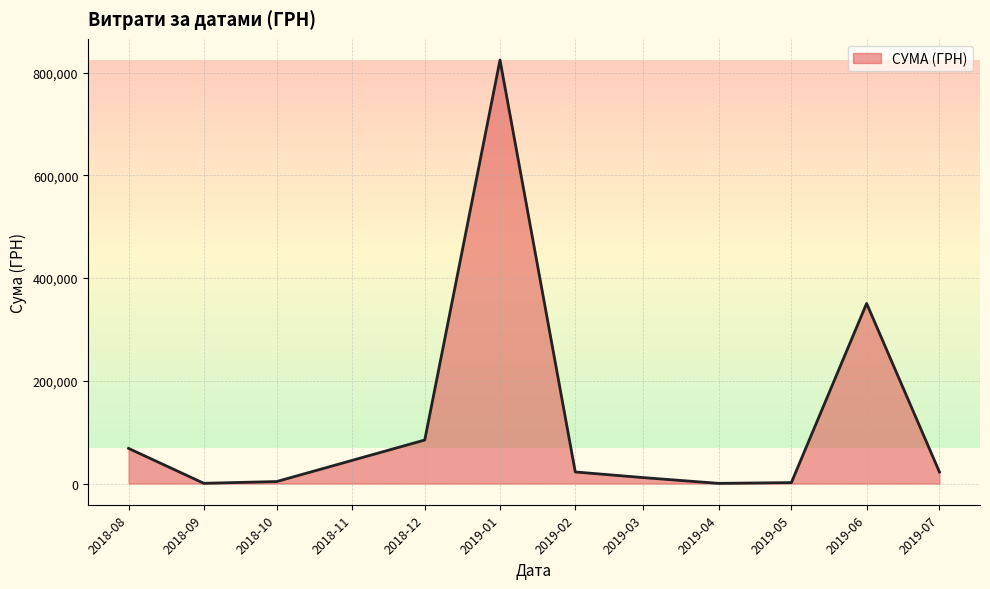

Where is the data nearest to the value 412358?

2019-06